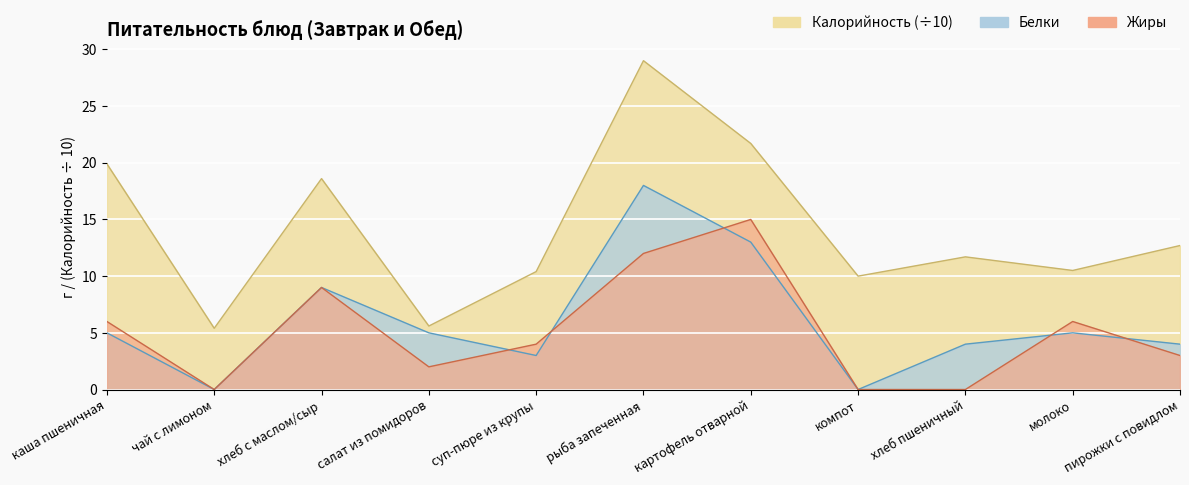

At how many categories does at least one series exceed 10?

8